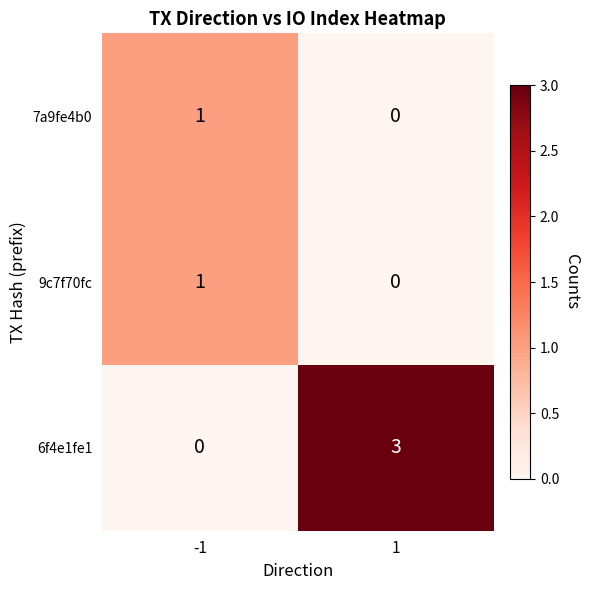

Reading right to left, list all the values displayed in this chart.

7a9fe4b0: 1=0	-1=1
9c7f70fc: 1=0	-1=1
6f4e1fe1: 1=3	-1=0